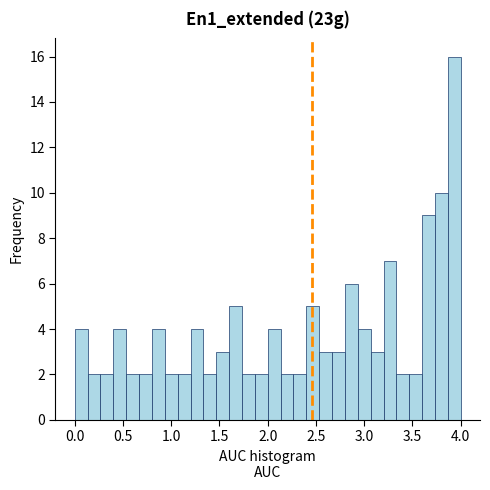

Read against the x-axis, roughly where is the centre of the tallest bar?

3.95